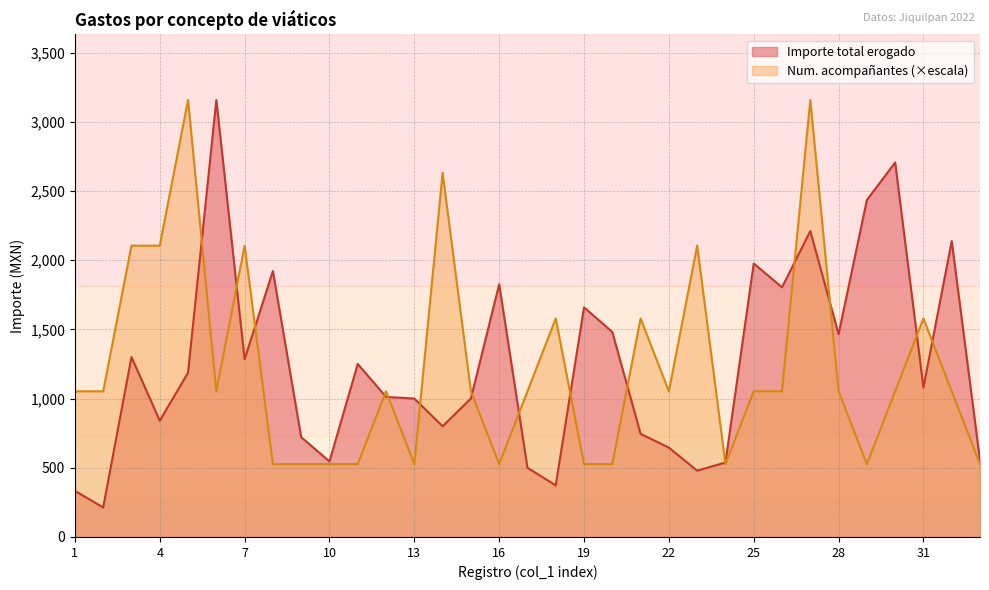

What is the minimum value shown in the chart?

213.4